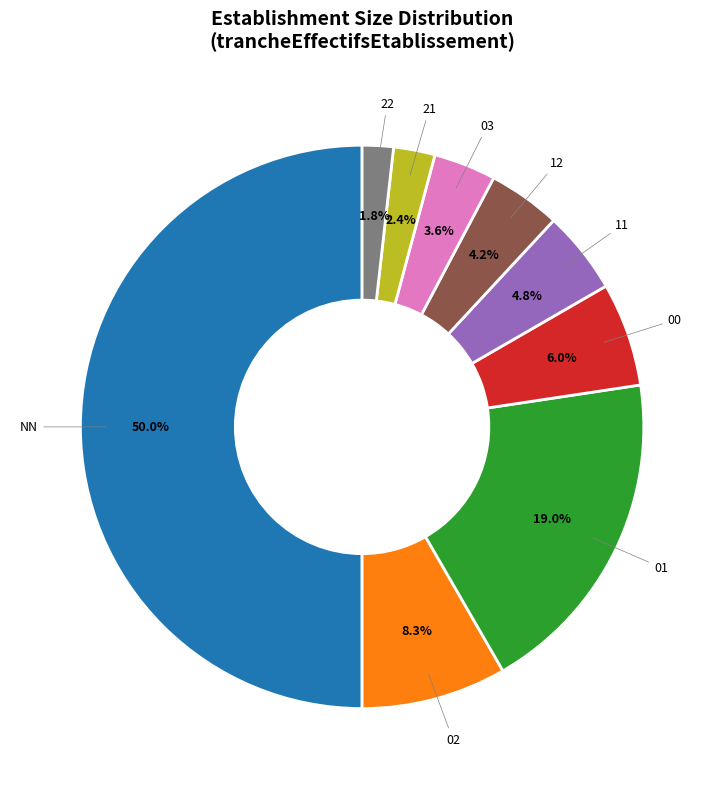

Count the number of slices in the pie.

9